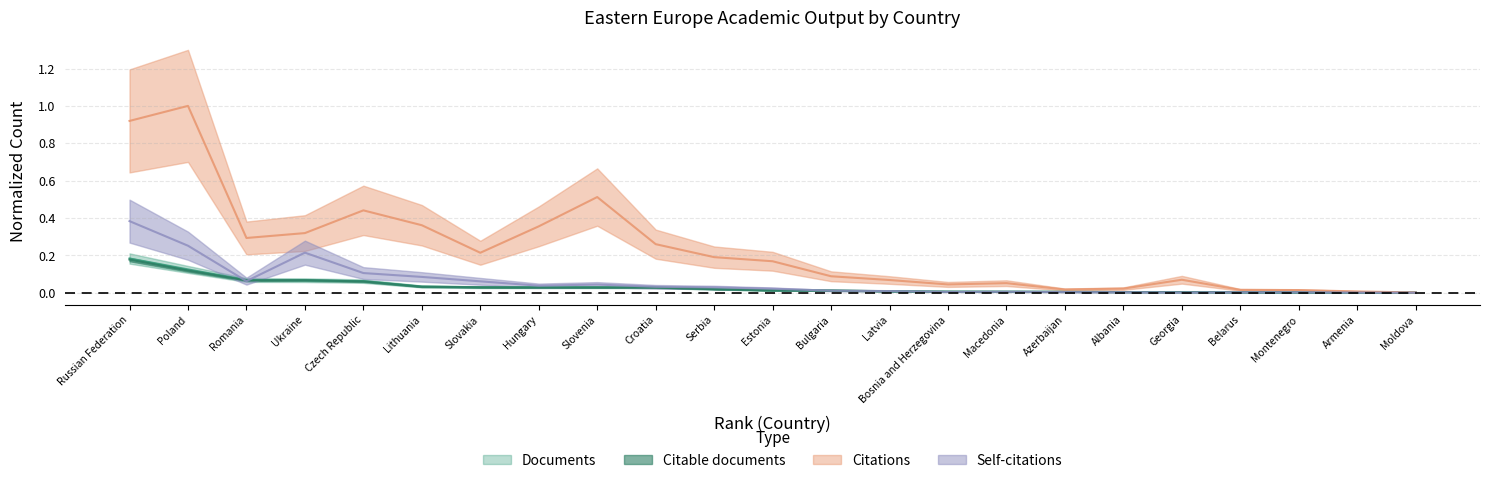

True or false: Citable documents and Citations cross at least once.

False